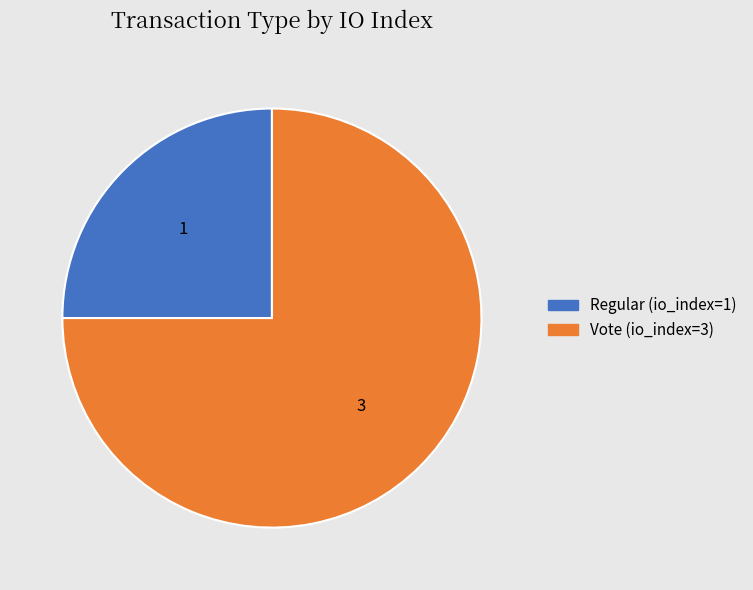

Between Regular (io_index=1) and Vote (io_index=3), which is larger?

Vote (io_index=3)